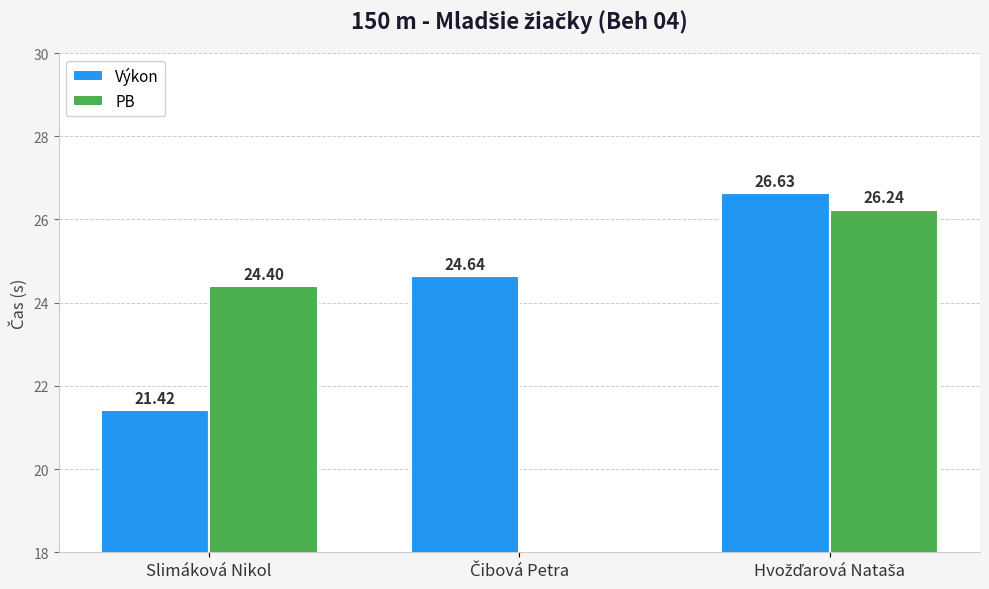

At which label does Výkon first exceed 24?

Čibová Petra